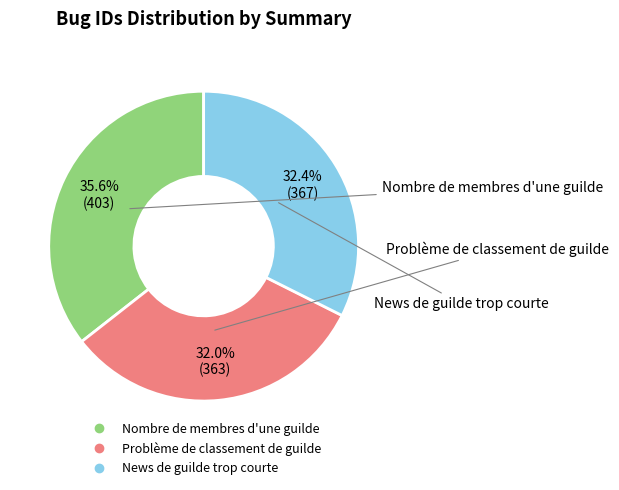

The Nombre de membres d'une guilde slice represents 36% of the pie. True or false?

True